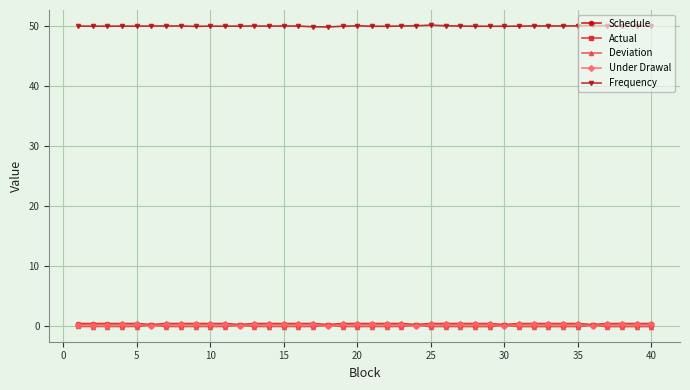

What is the average value of the Schedule series?

0.3